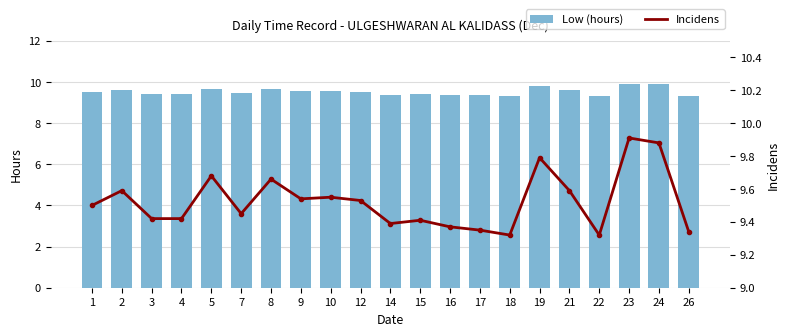

The value of Low (hours) at 17 is 16.3. True or false?

False